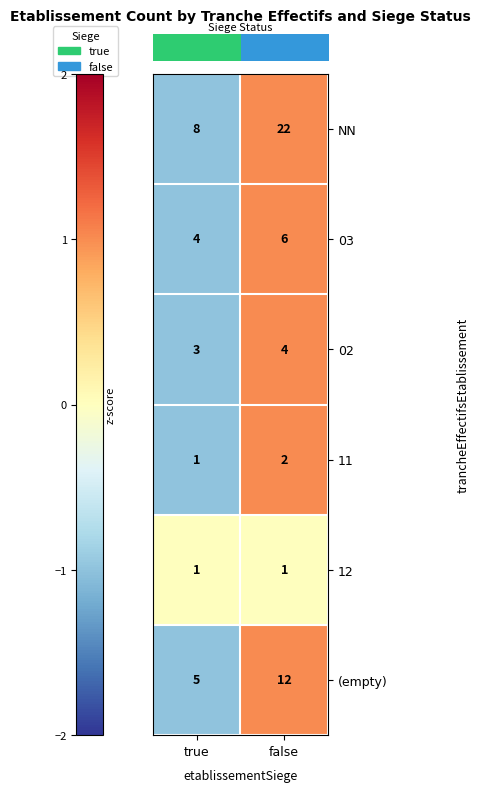

Reading right to left, transcribe all the data shown in this chart.

NN: false=22	true=8
03: false=6	true=4
02: false=4	true=3
11: false=2	true=1
12: false=1	true=1
(empty): false=12	true=5